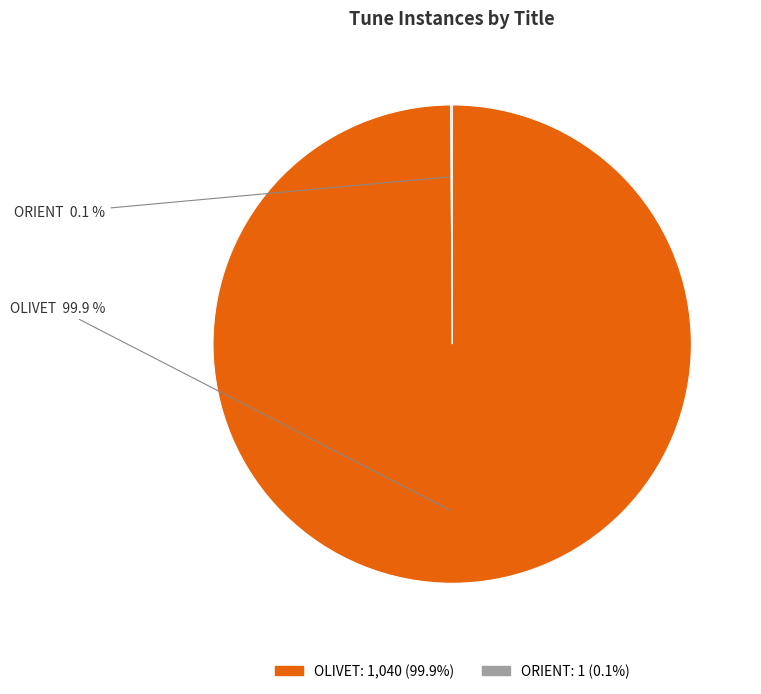

Which slice is the largest?

OLIVET